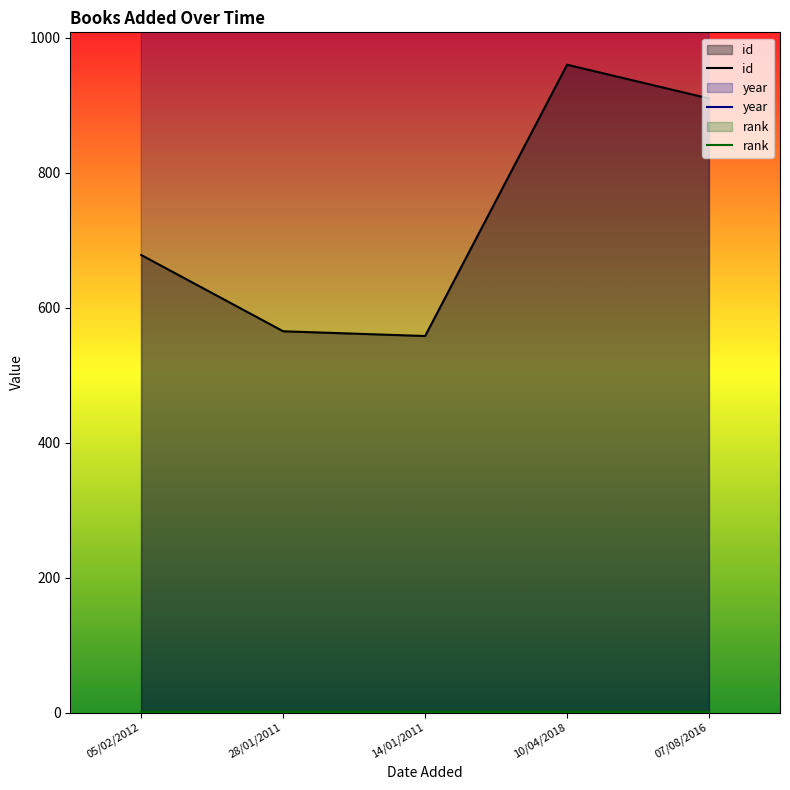

True or false: id and rank intersect in this chart.

False